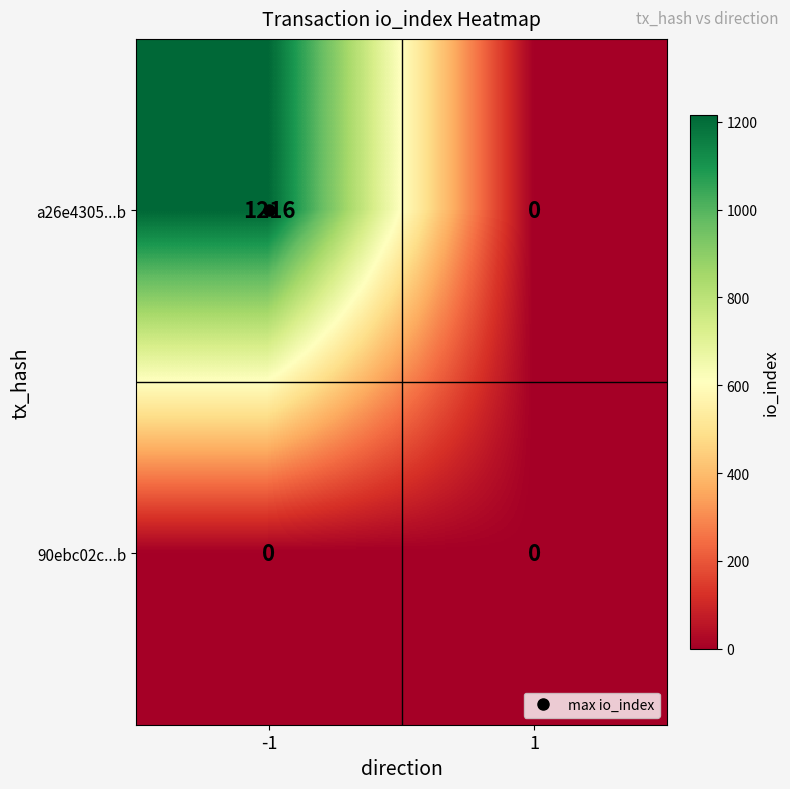

Count the number of data series in this chart.

2